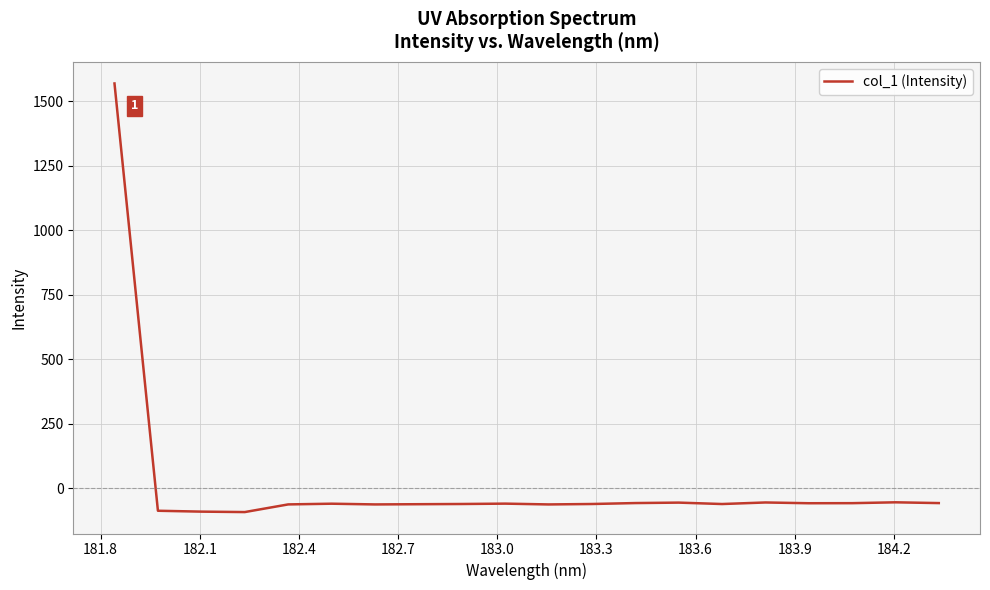

What is the maximum value shown in the chart?

1569.6